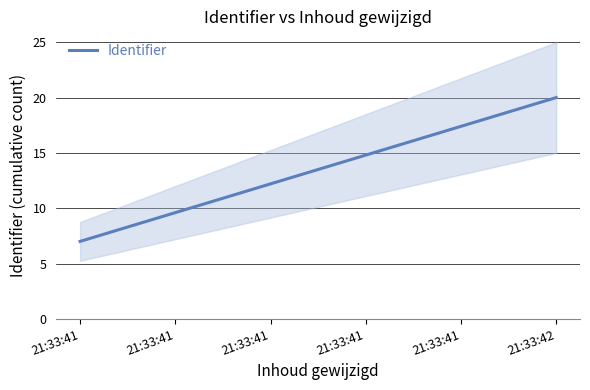

What is the sum of all values?

27